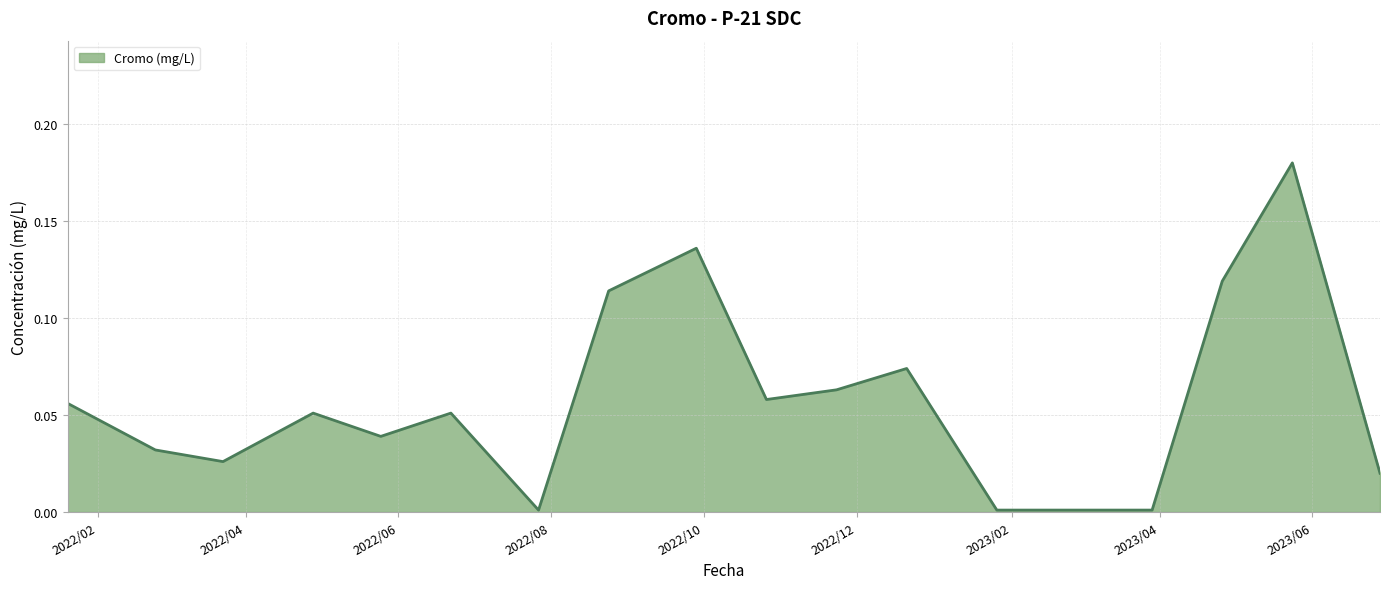

Does the chart display data point markers on the line(s)?

No